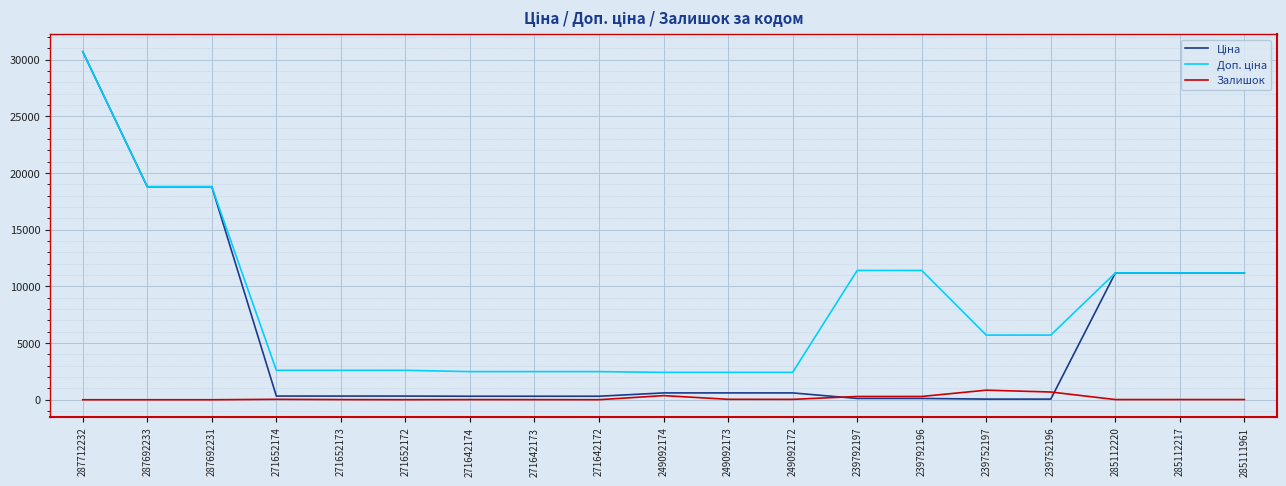

What is the greatest value displayed?

30717.1